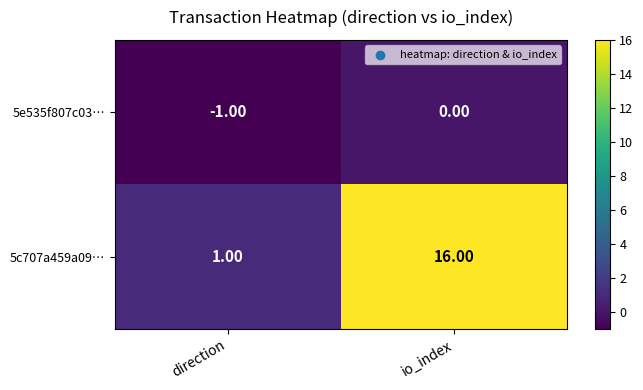

At which category is the sum across all series the highest?

io_index